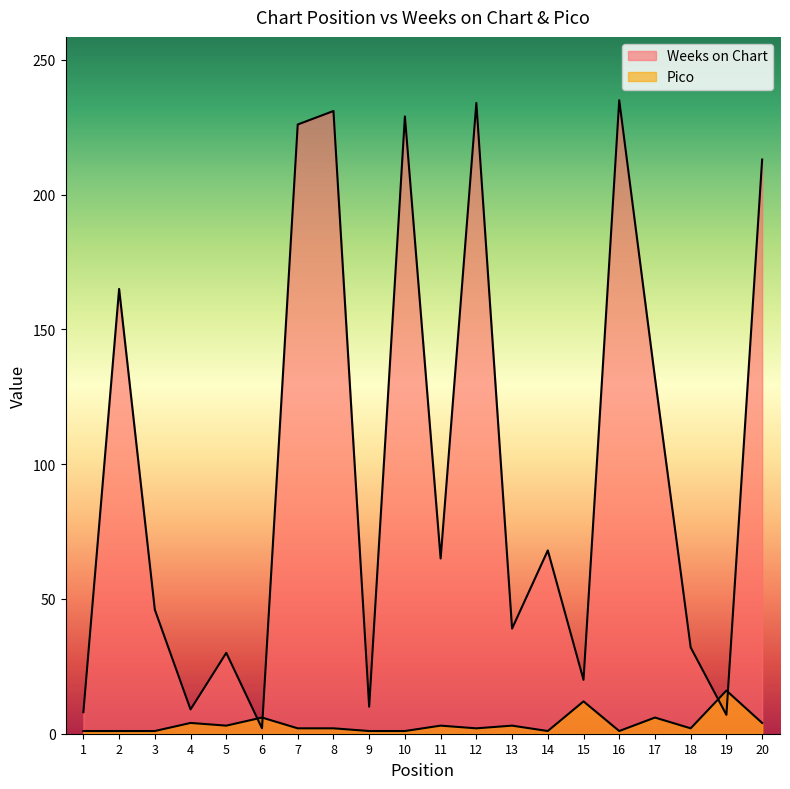

What is the value of the Pico point at the 1st from the left?

1